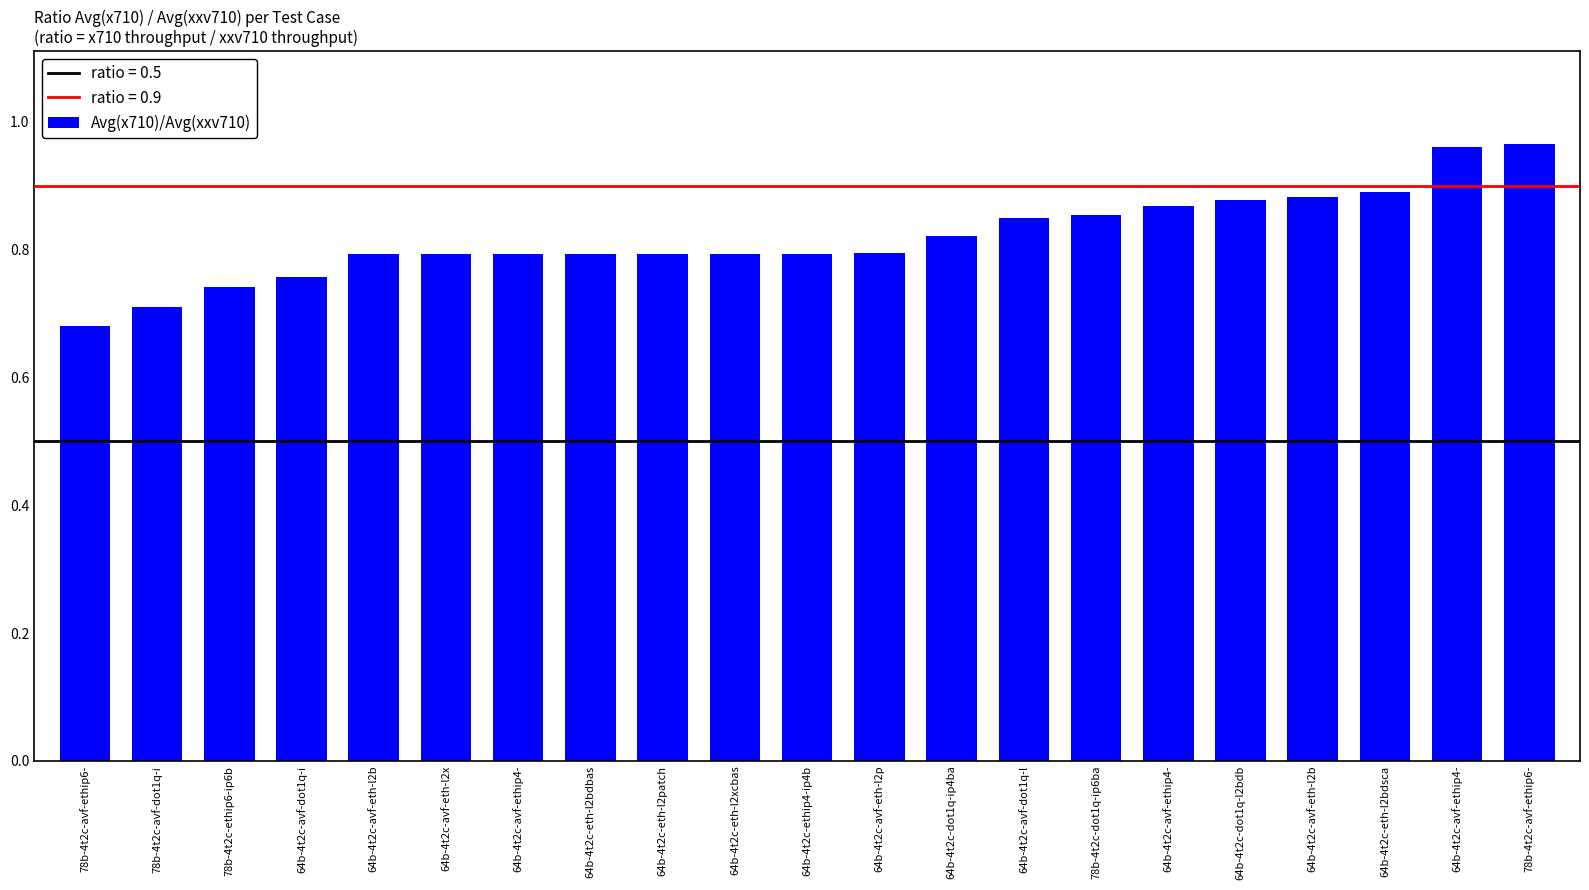

Does the chart contain any negative values?

No